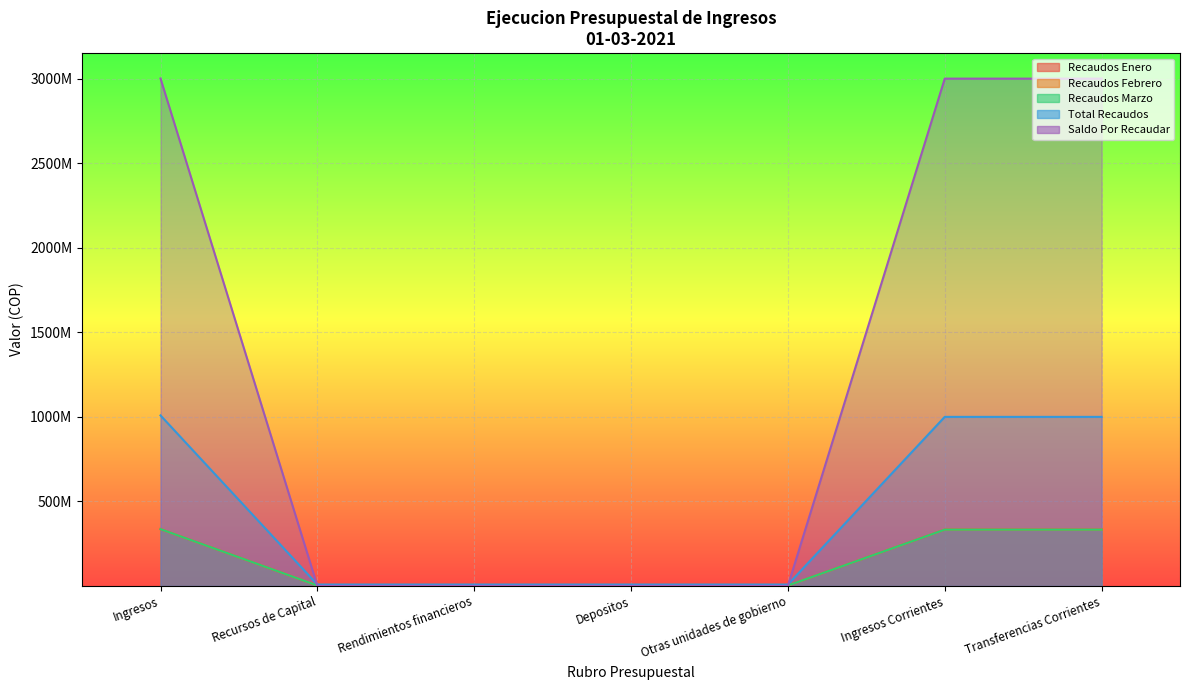

Is it true that Total Recaudos equals 15076861.2 at Rendimientos financieros?

False